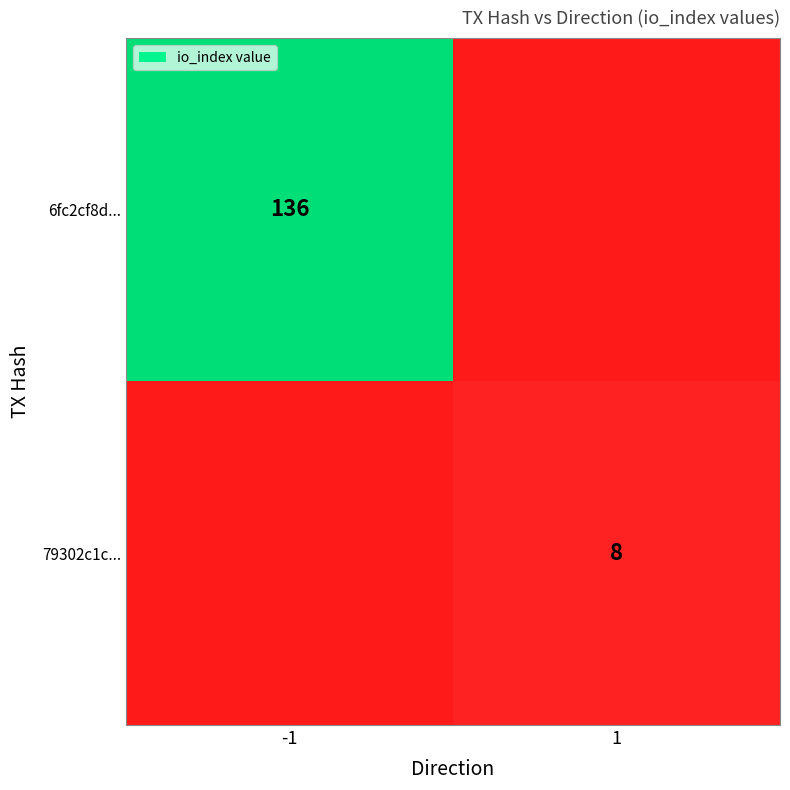

At which label does 79302c1c... reach its peak?

1